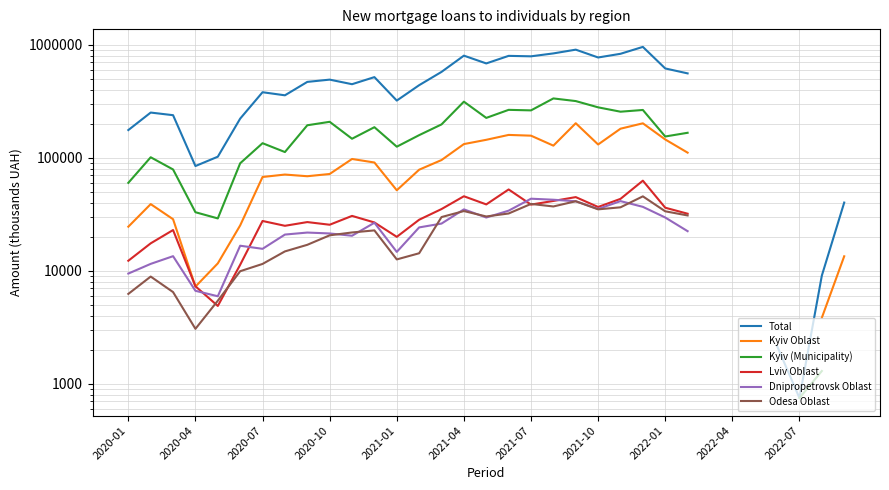

At how many categories does at least one series exceed 272246?

20